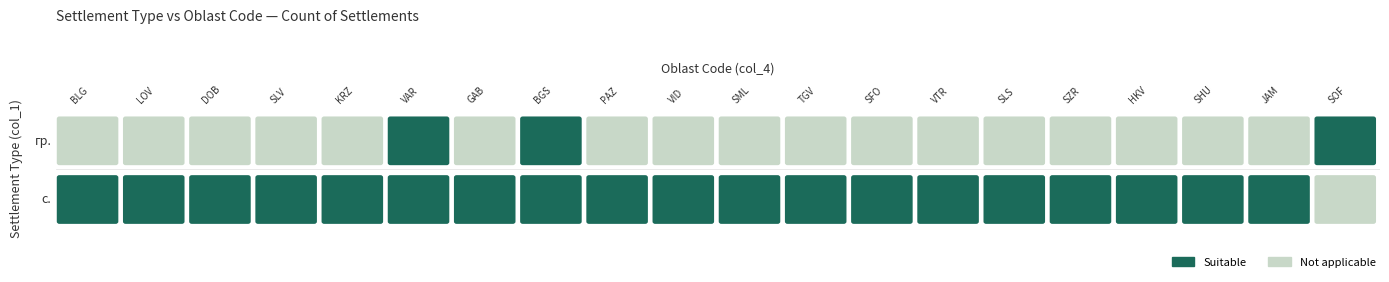

Which series has the largest total across all categories?

с.